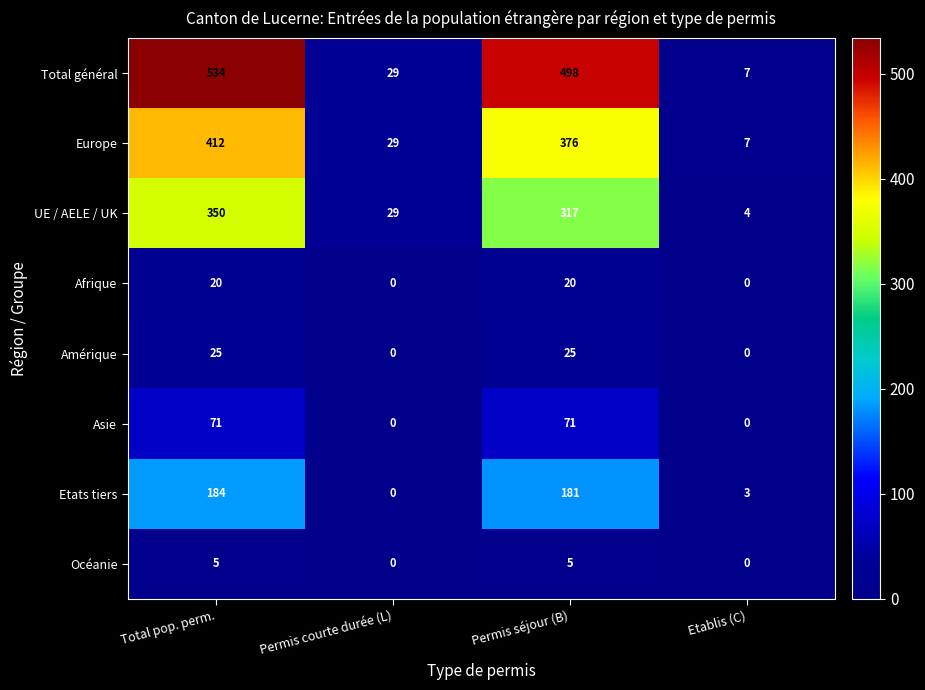

At which category is the sum across all series the highest?

Total pop. perm.